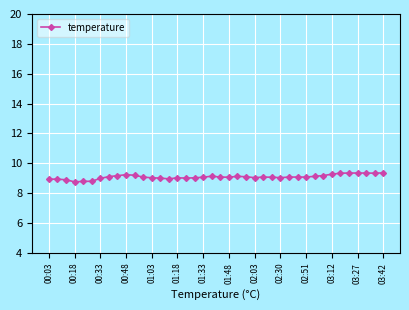

What is the value of the 6th point from the left?

8.8